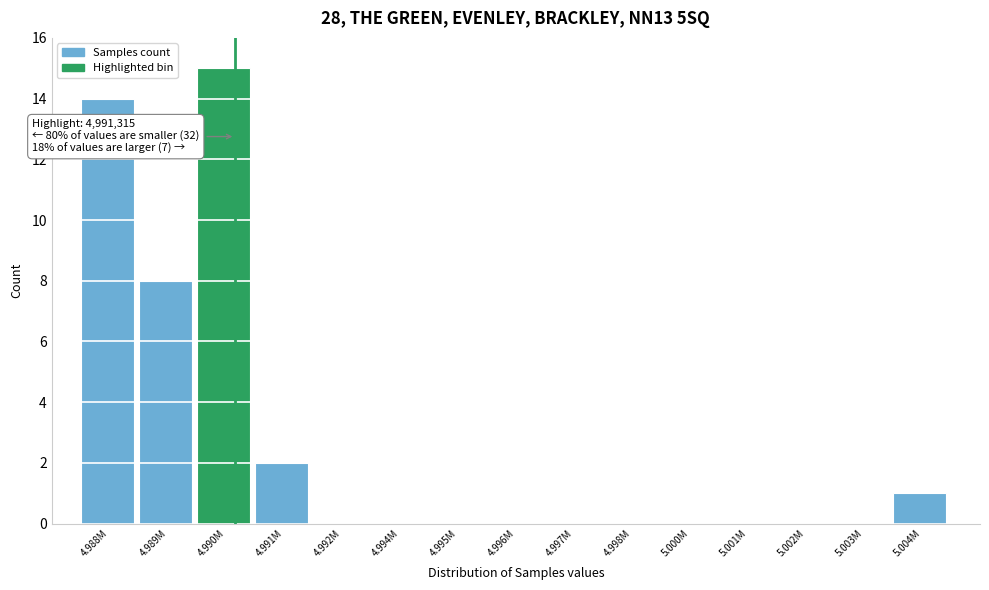

Reading left to right, list all the values displayed in this chart.

4.988M=14	4.989M=8	4.990M=15	4.991M=2	4.992M=0	4.994M=0	4.995M=0	4.996M=0	4.997M=0	4.998M=0	5.000M=0	5.001M=0	5.002M=0	5.003M=0	5.004M=1